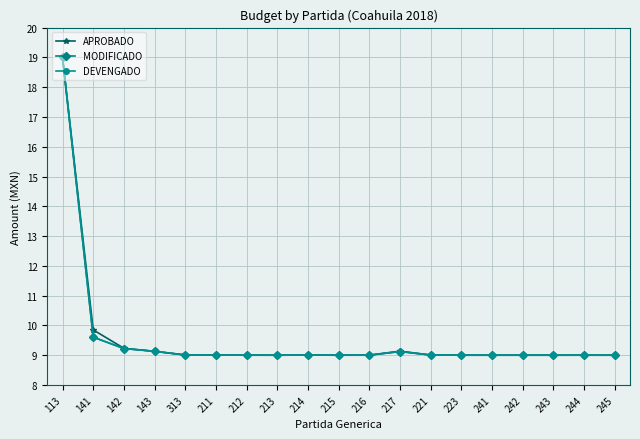

Does the chart have visible grid lines?

Yes